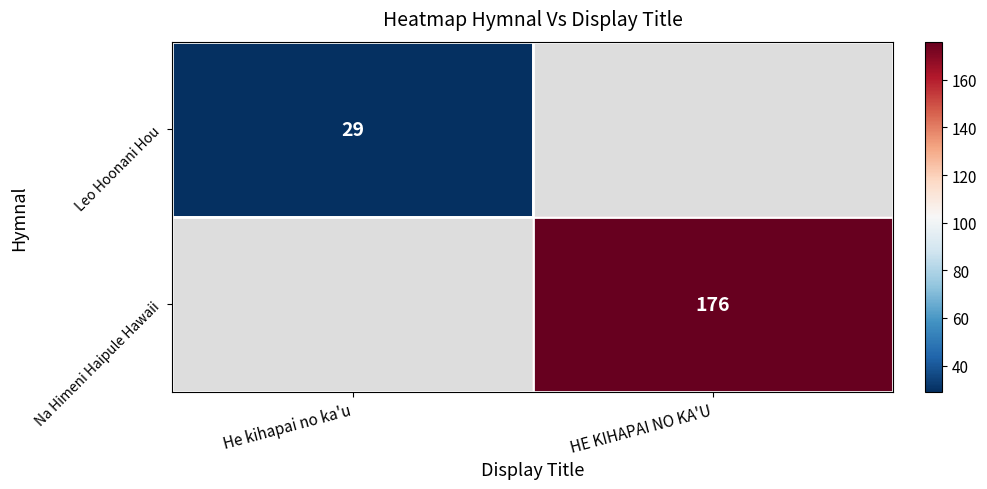

True or false: Na Himeni Haipule Hawaii has a value of 268 at HE KIHAPAI NO KA'U.

False